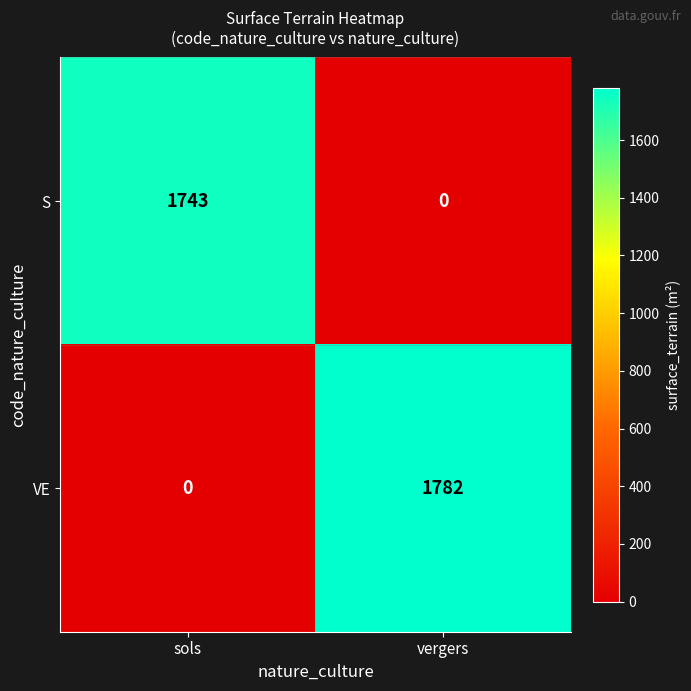

What is the sum of all VE values?

1782